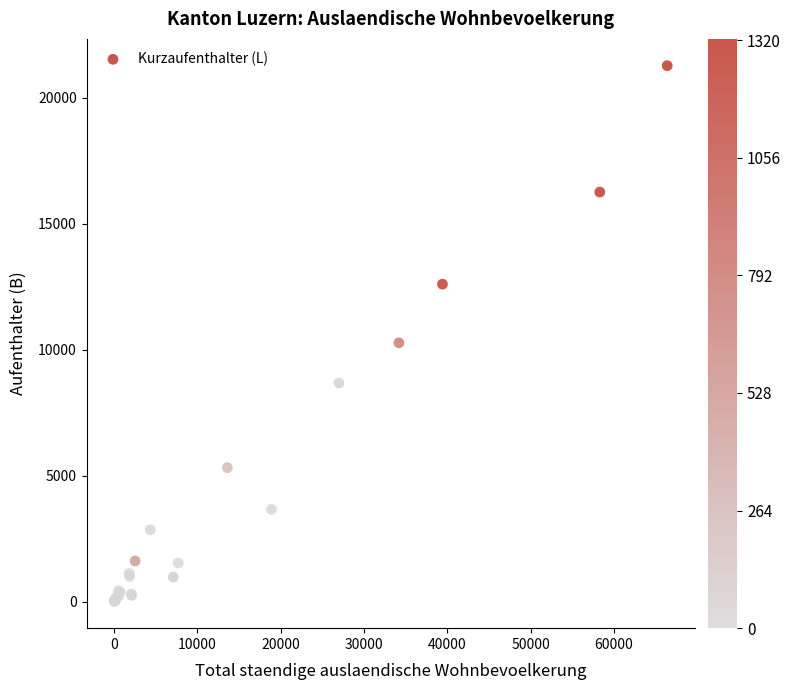

What Y value in the scatter plot is closest to 10641?

10273